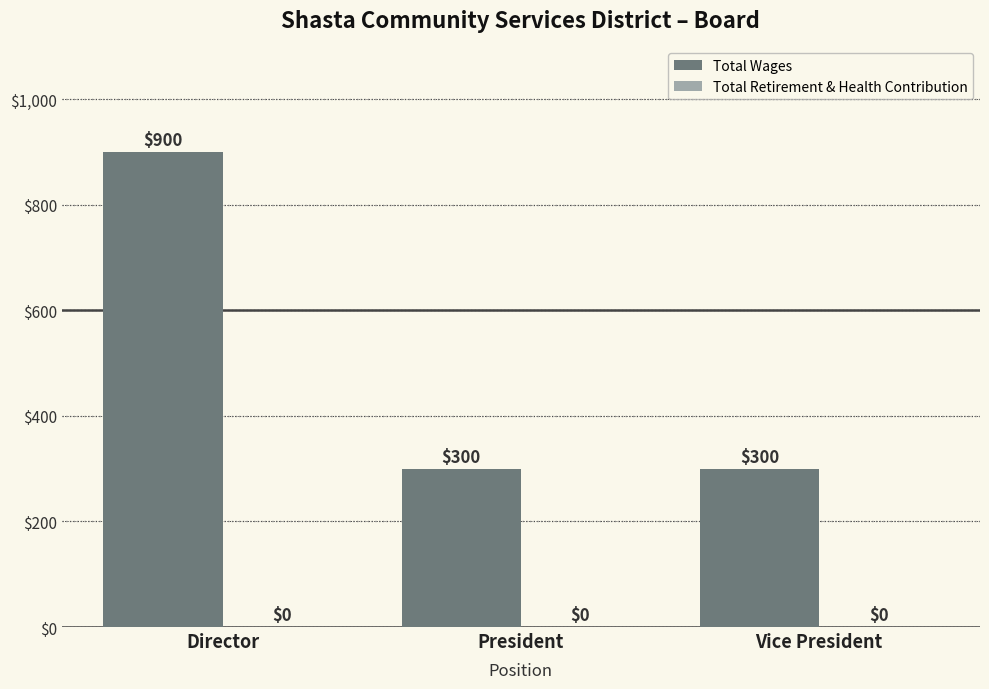

How many distinct data groups are displayed?

1